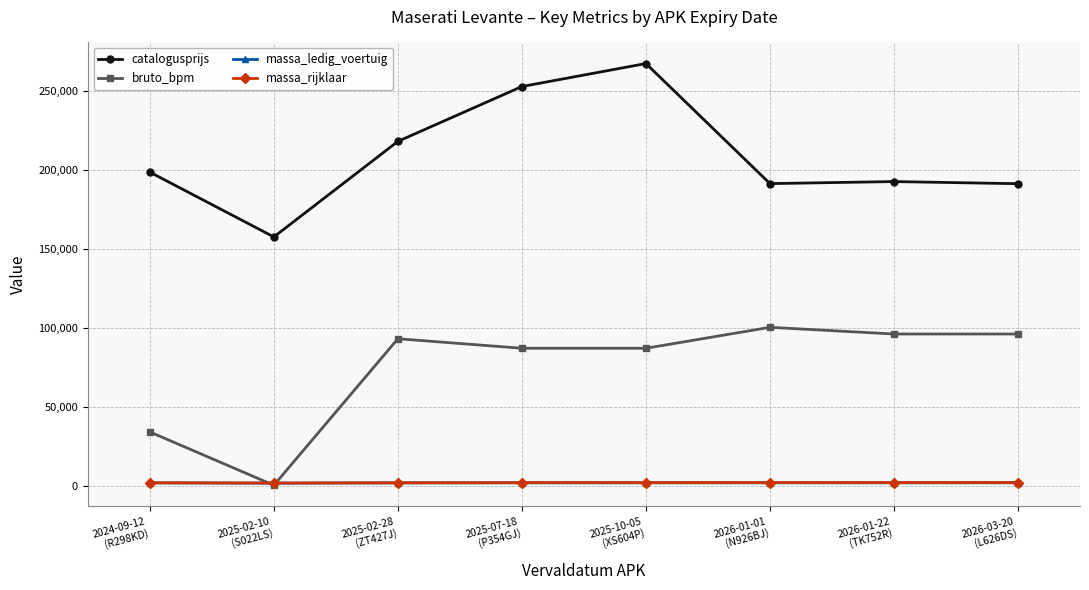

What is the greatest value displayed?

267241